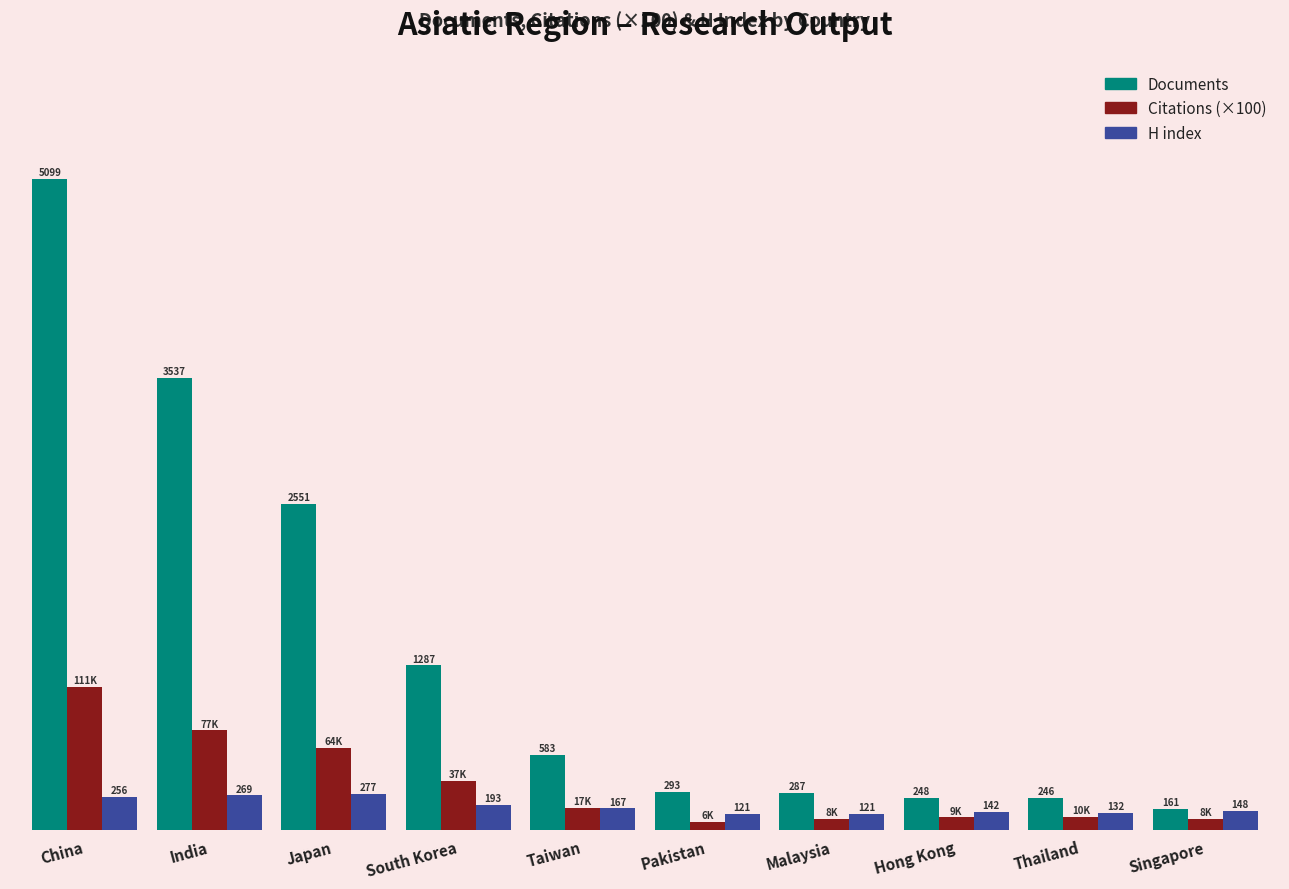

What is the label of the 10th bar from the right?

China